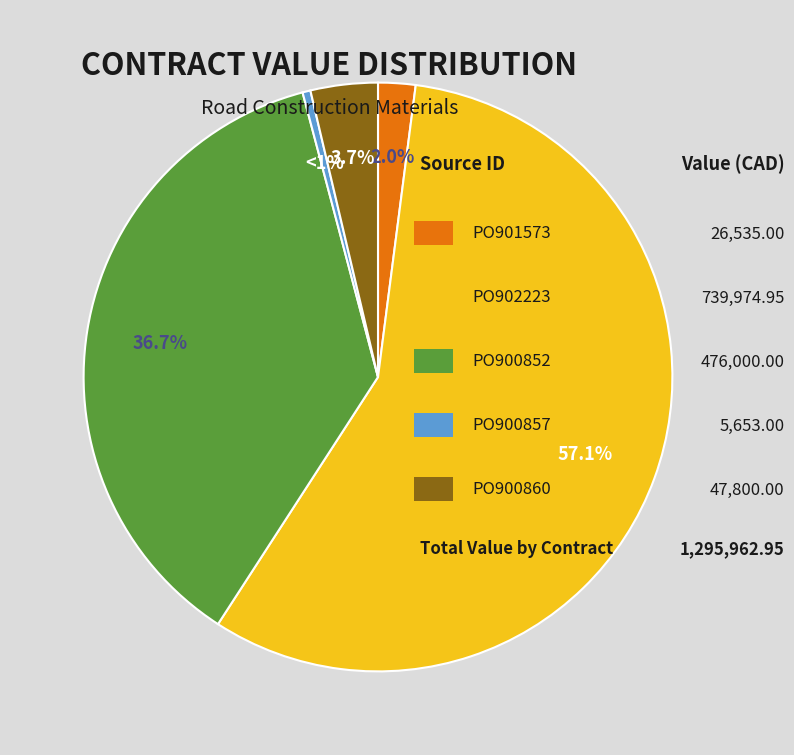

What is the ratio of the value at PO902223 to the value at PO901573?

27.9